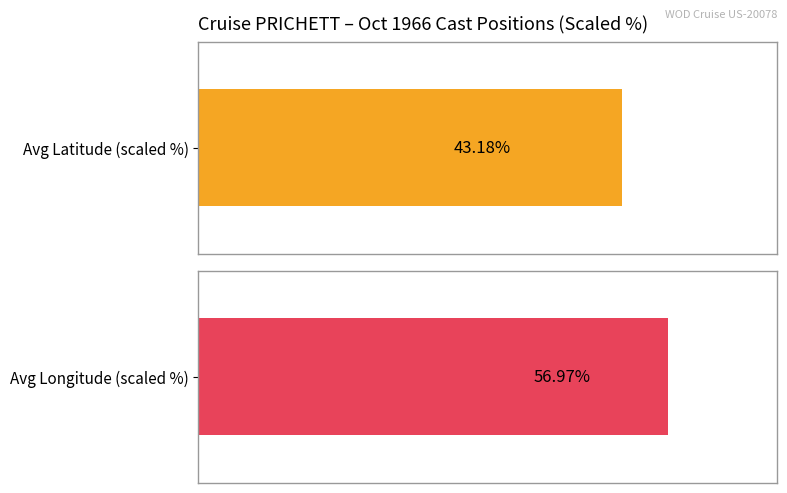

Which series has the largest total across all categories?

Avg Longitude (scaled %)